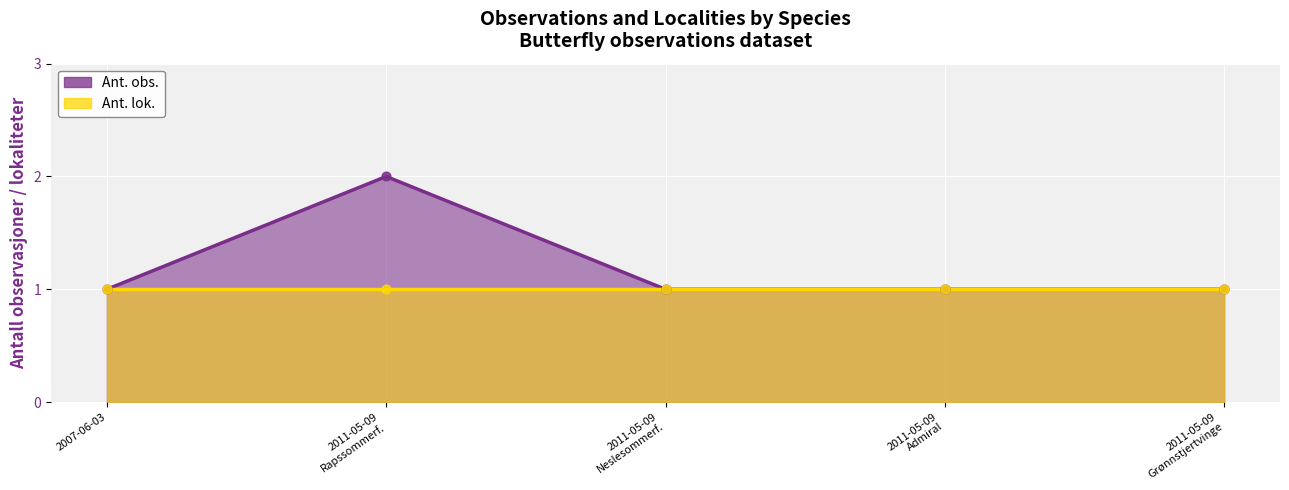

Approximately how many times larger is the value at 2007-06-03 compared to 2011-05-09 Neslesommerf.?

1.0